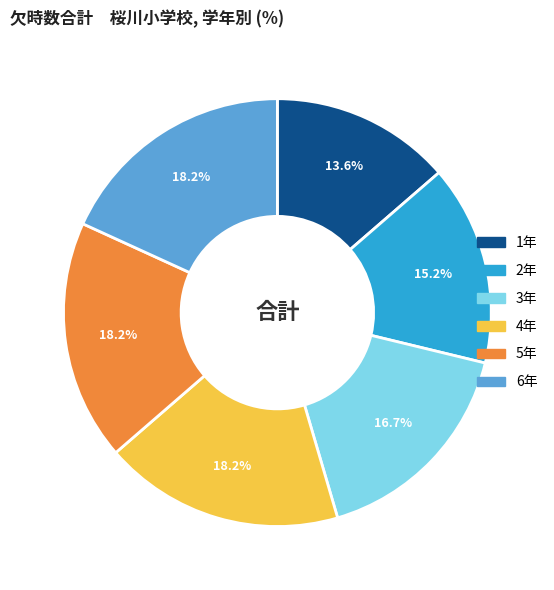

How many slices are in this pie chart?

6